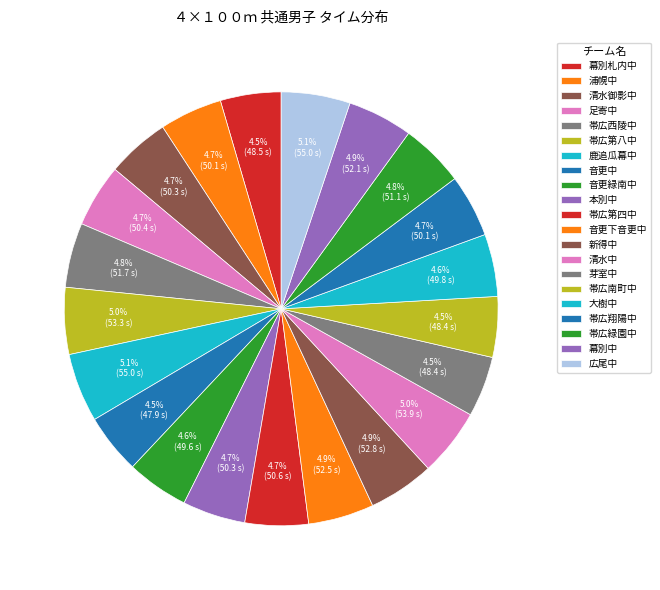

Is there any slice that represents more than half of the pie?

No